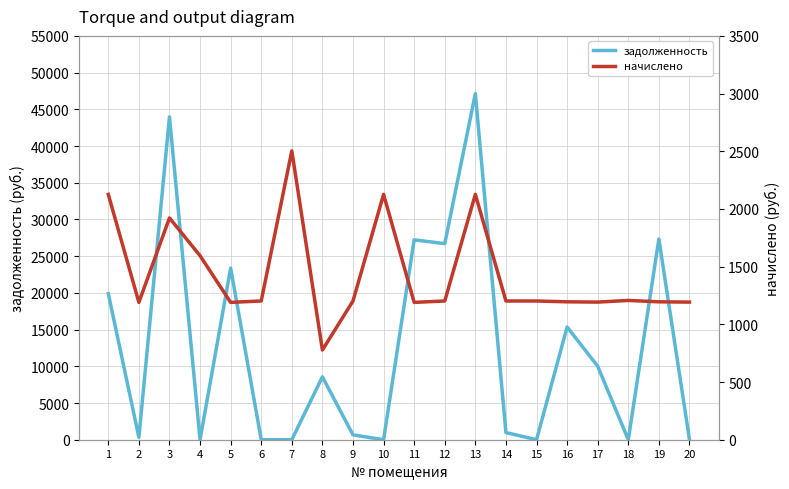

In задолженность, how many points are higher than both neighbors (excluding endpoints)?

7